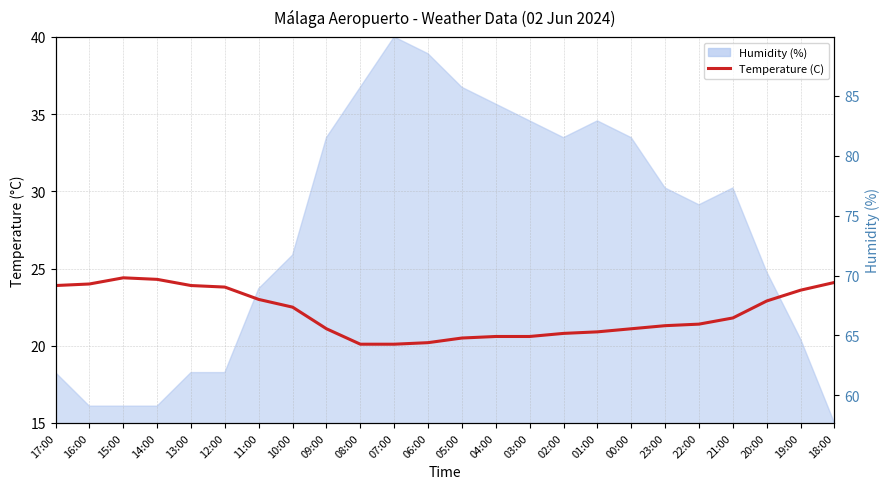

How many data points does each series have?

24